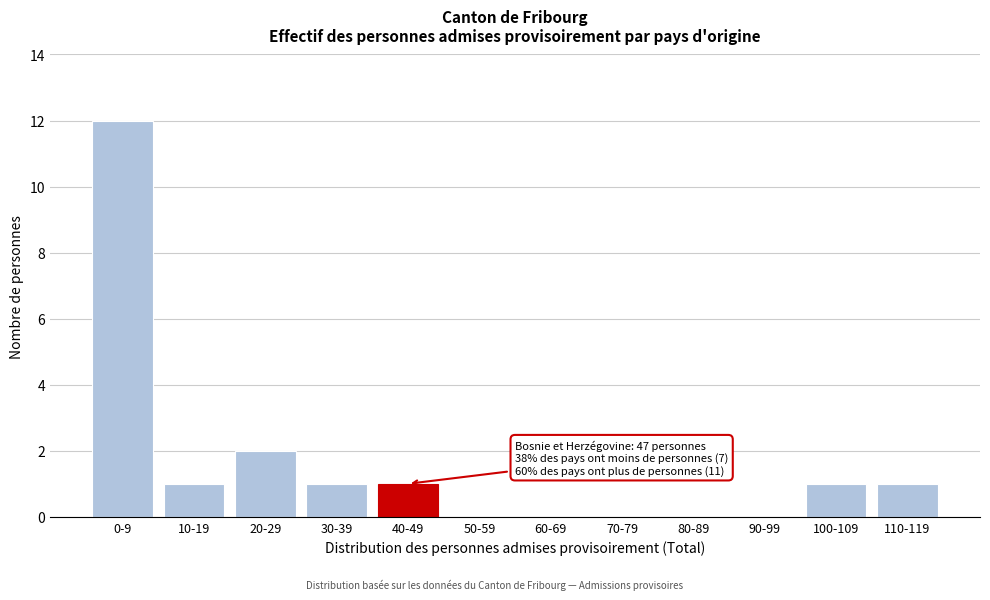

Reading left to right, what are all the values shown in this chart?

0-9=12	10-19=1	20-29=2	30-39=1	40-49=1	50-59=0	60-69=0	70-79=0	80-89=0	90-99=0	100-109=1	110-119=1